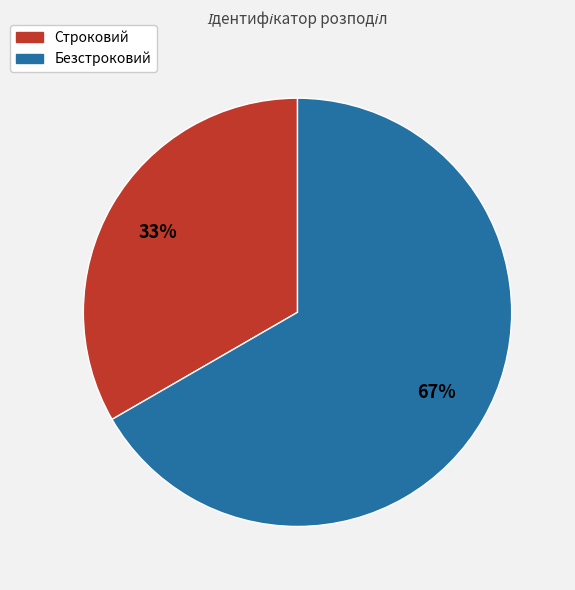

Is the sum of Строковий and Безстроковий greater than half?

Yes